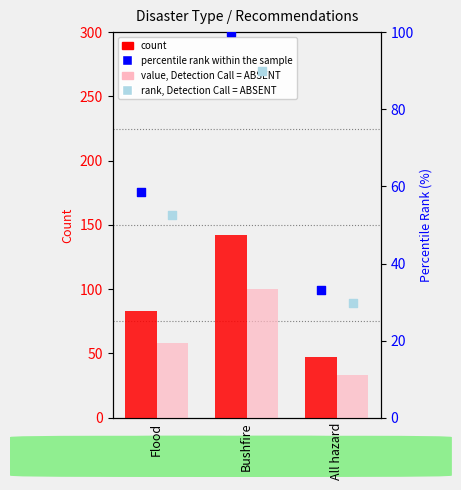

Which series has the largest total across all categories?

count